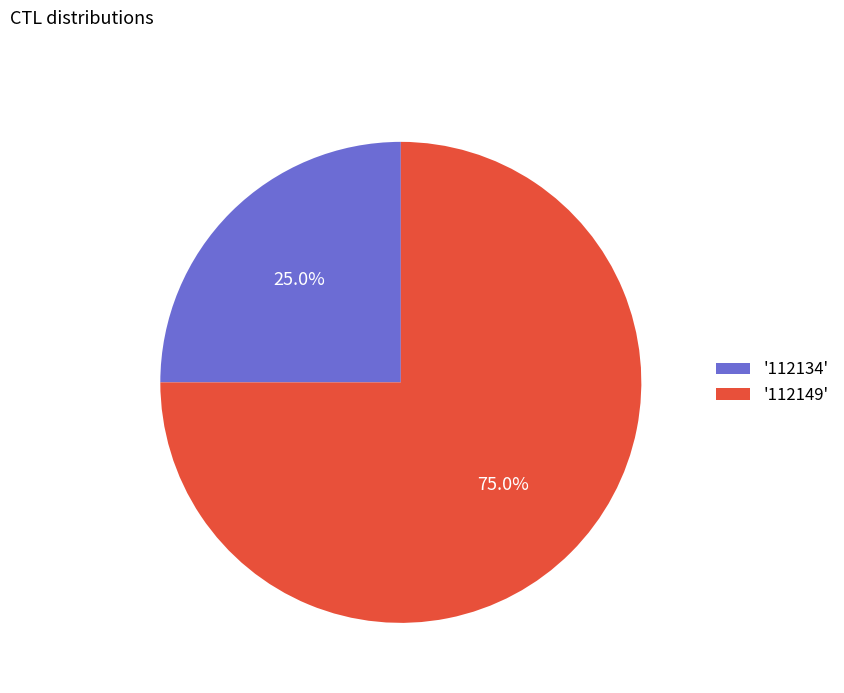

What is the largest slice in the pie chart?

'112149'